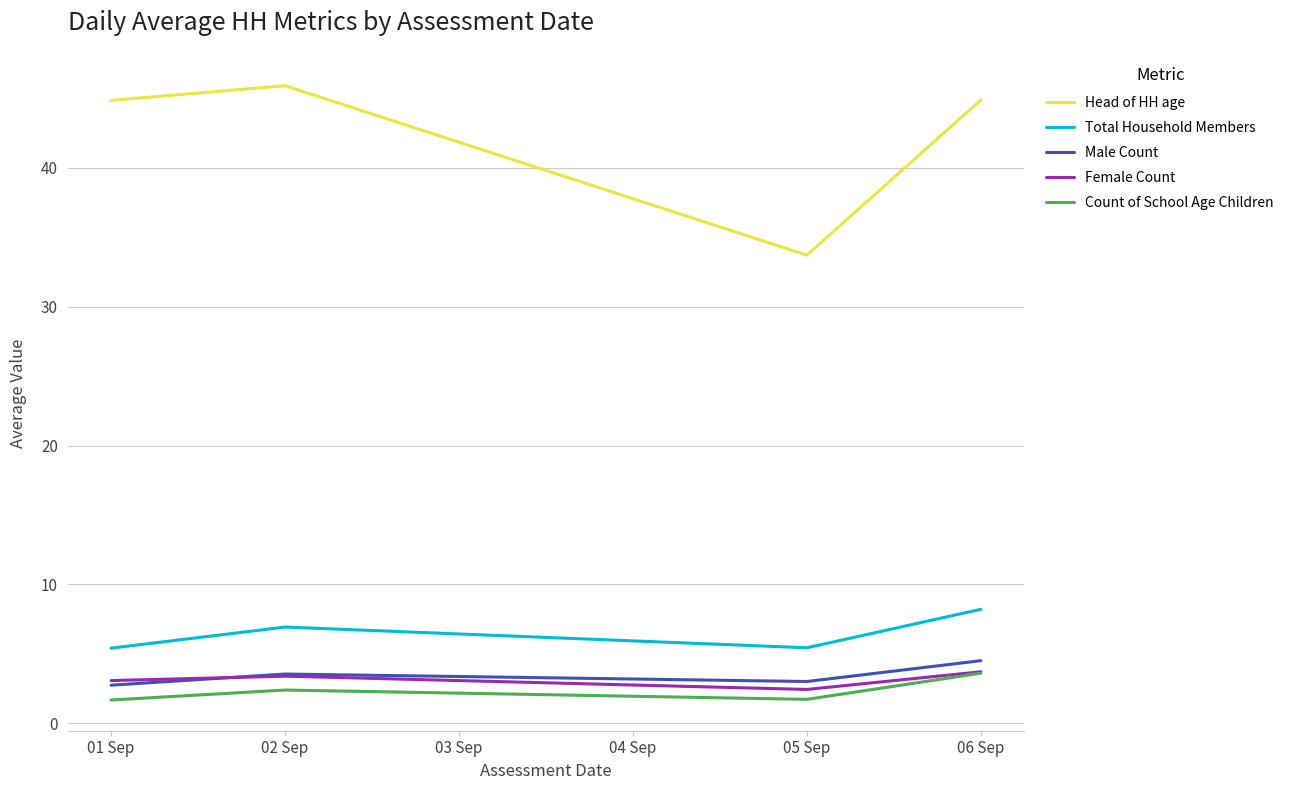

In Head of HH age, how many points are higher than both neighbors (excluding endpoints)?

1